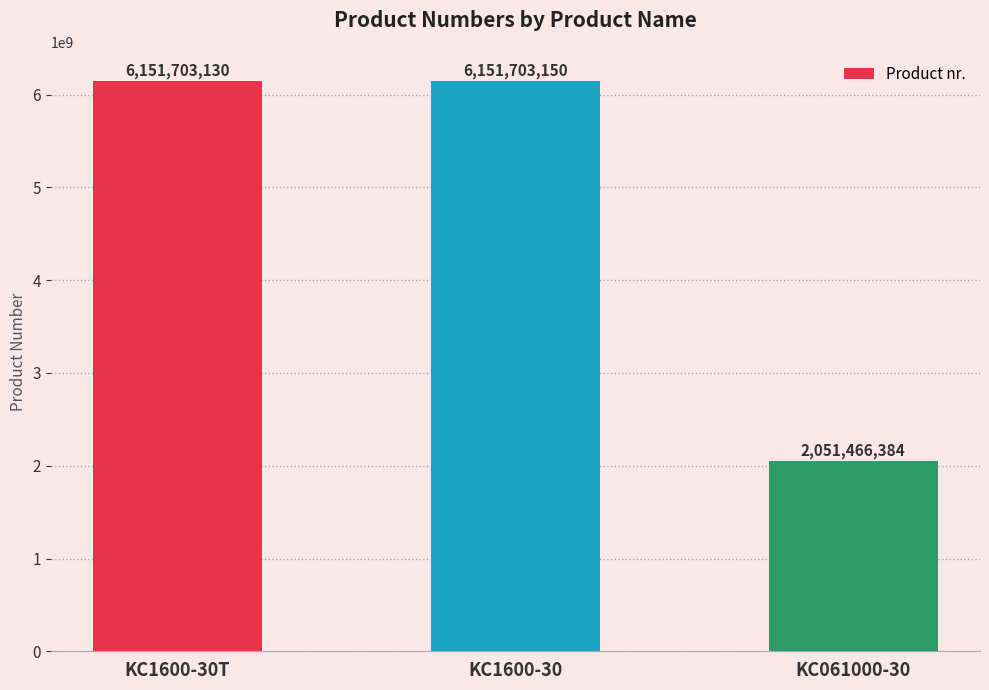

What position from the right is KC1600-30T?

3